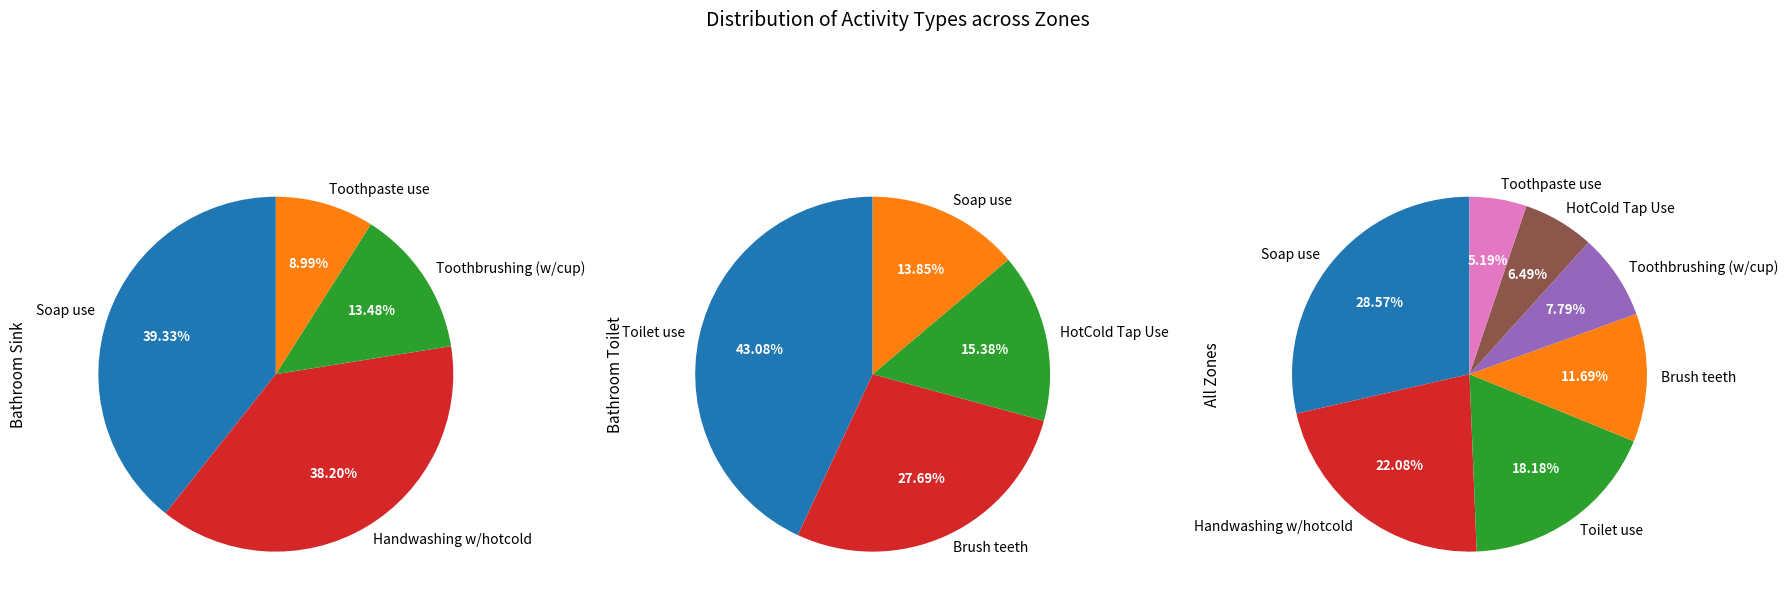

Does Soap use account for over 50% of the chart?

No